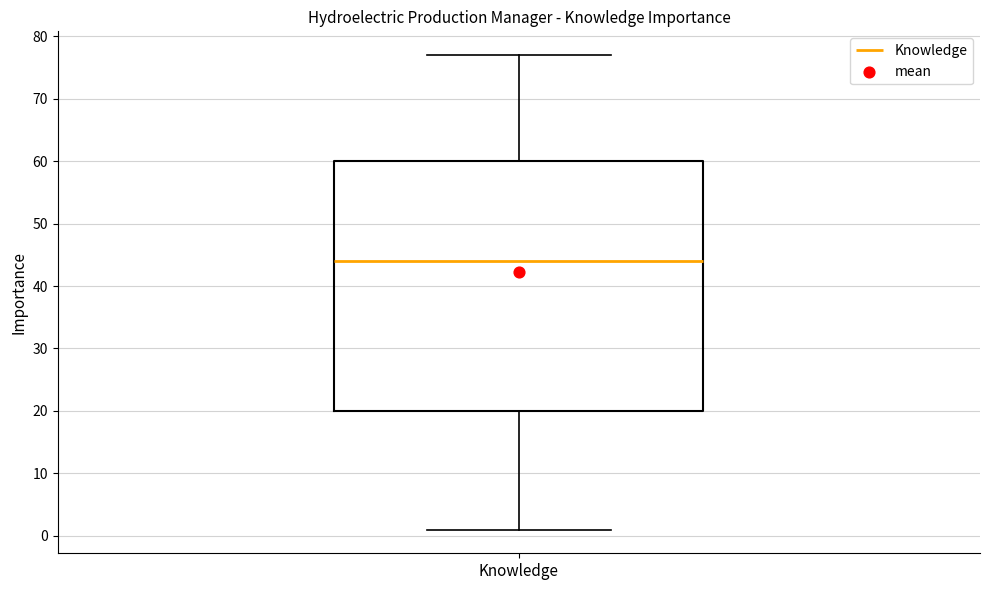

Read this box plot against the y-axis: the position of the median line, the range covered by the box, and the ends of both whiskers. The values are not printed on the chart, so give them approximately, as read against the axis.

median 44, box 20 to 60, whiskers 1 to 77